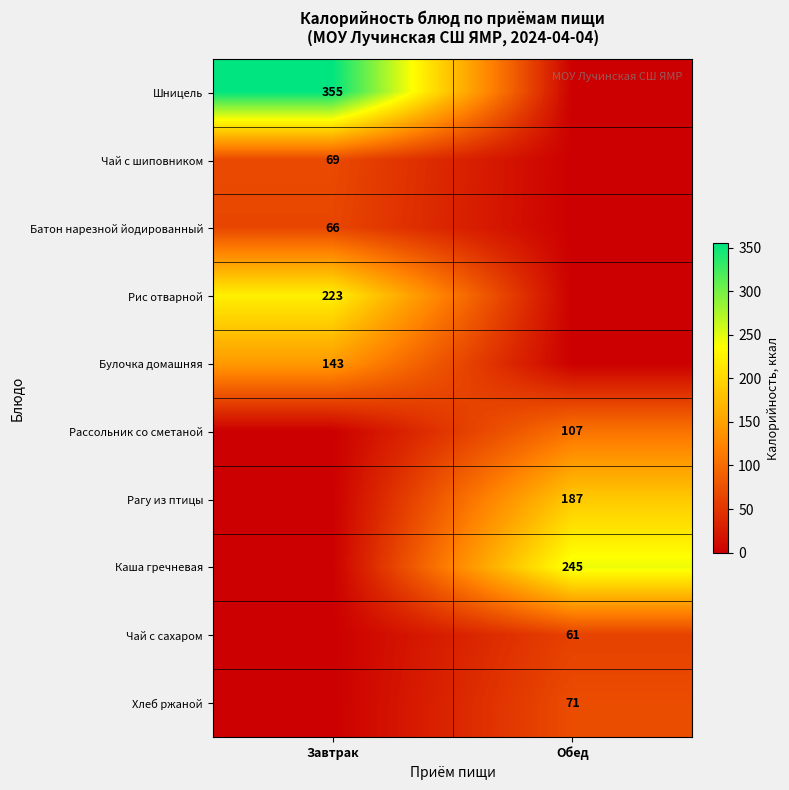

Which category has the lowest value across all series?

Обед